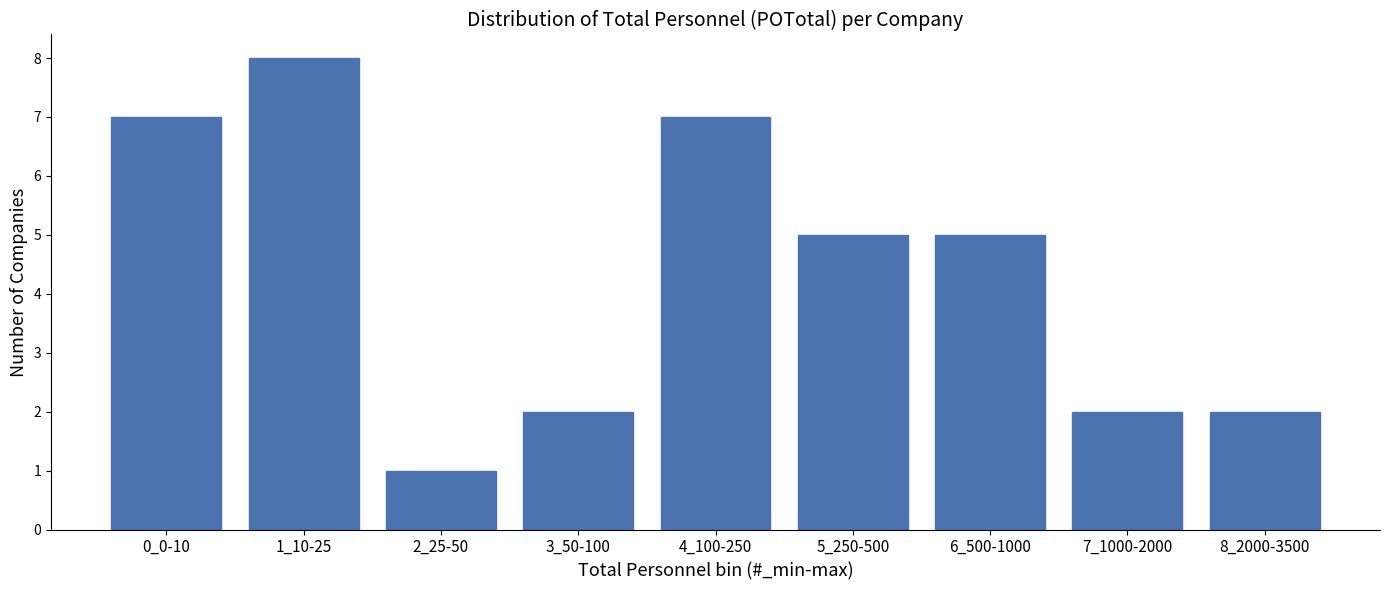

Reading left to right, list all the values displayed in this chart.

0_0-10=7	1_10-25=8	2_25-50=1	3_50-100=2	4_100-250=7	5_250-500=5	6_500-1000=5	7_1000-2000=2	8_2000-3500=2